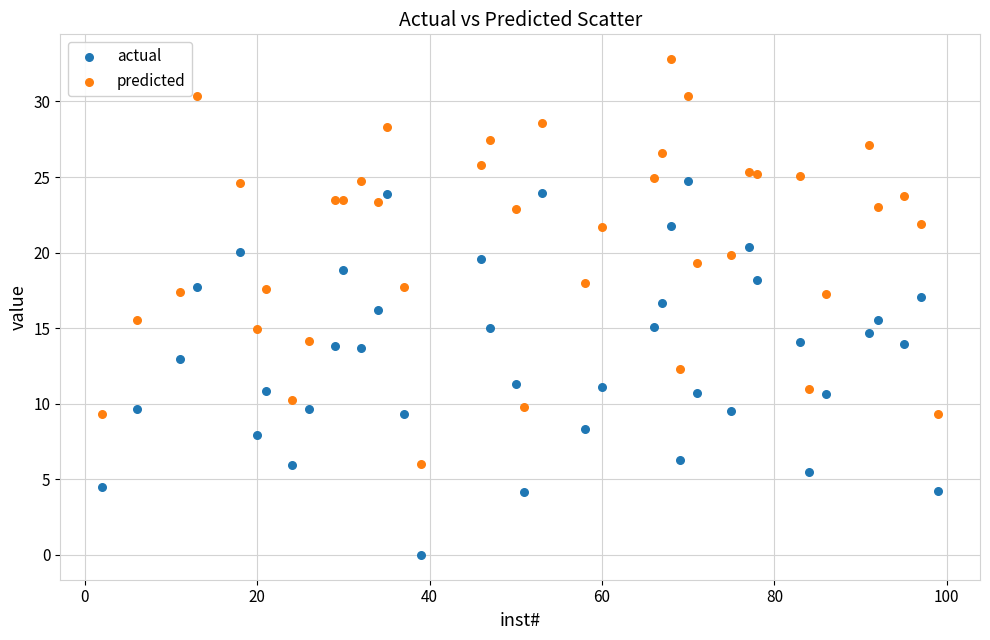

Which series contains the lowest Y value?

actual